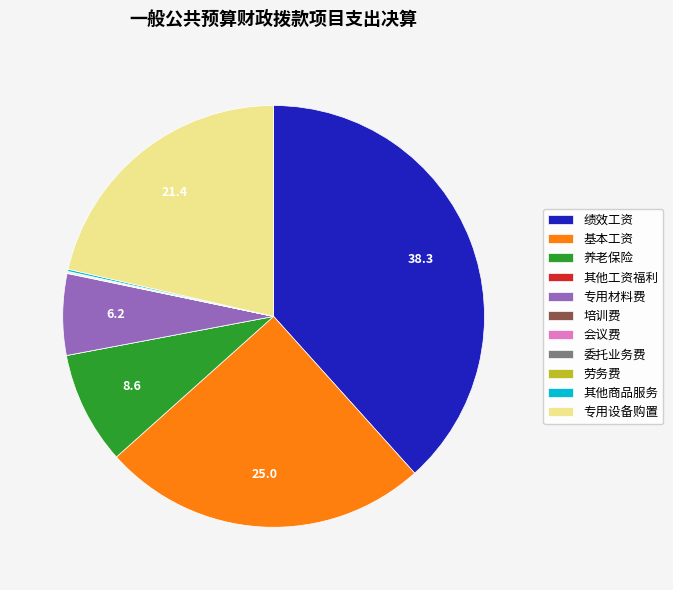

Does any single category account for the majority?

No